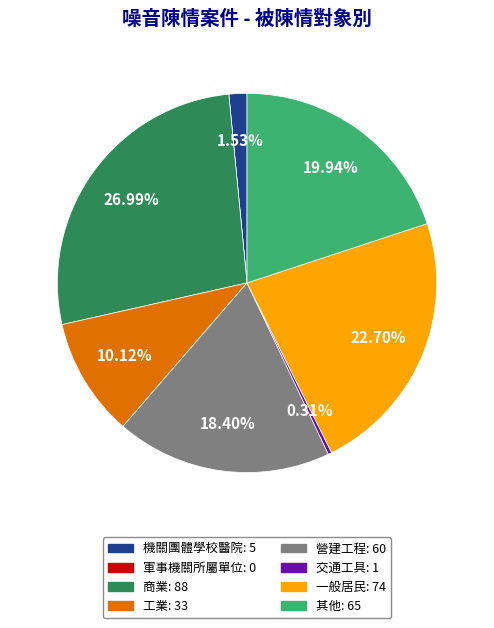

To the nearest percent, what is the average slice percentage?

12%